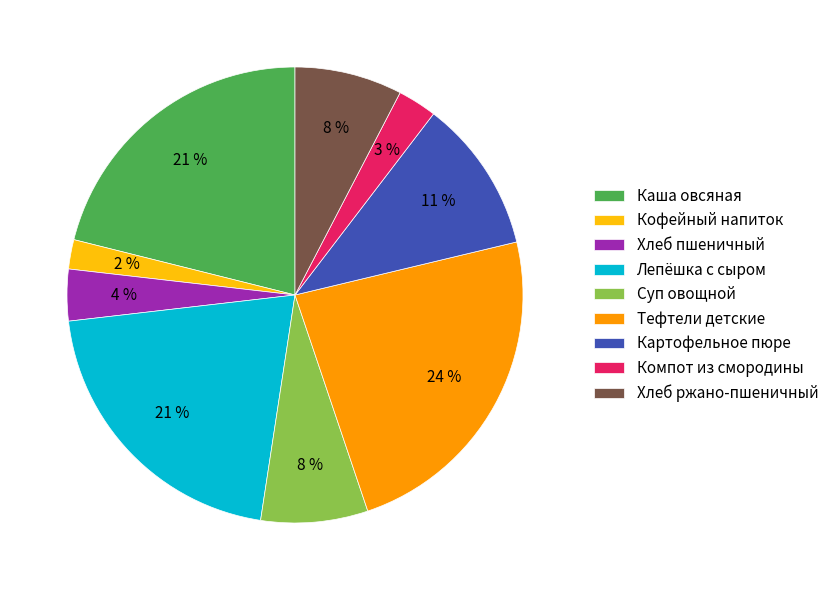

What is the smallest slice in the pie chart?

Кофейный напиток